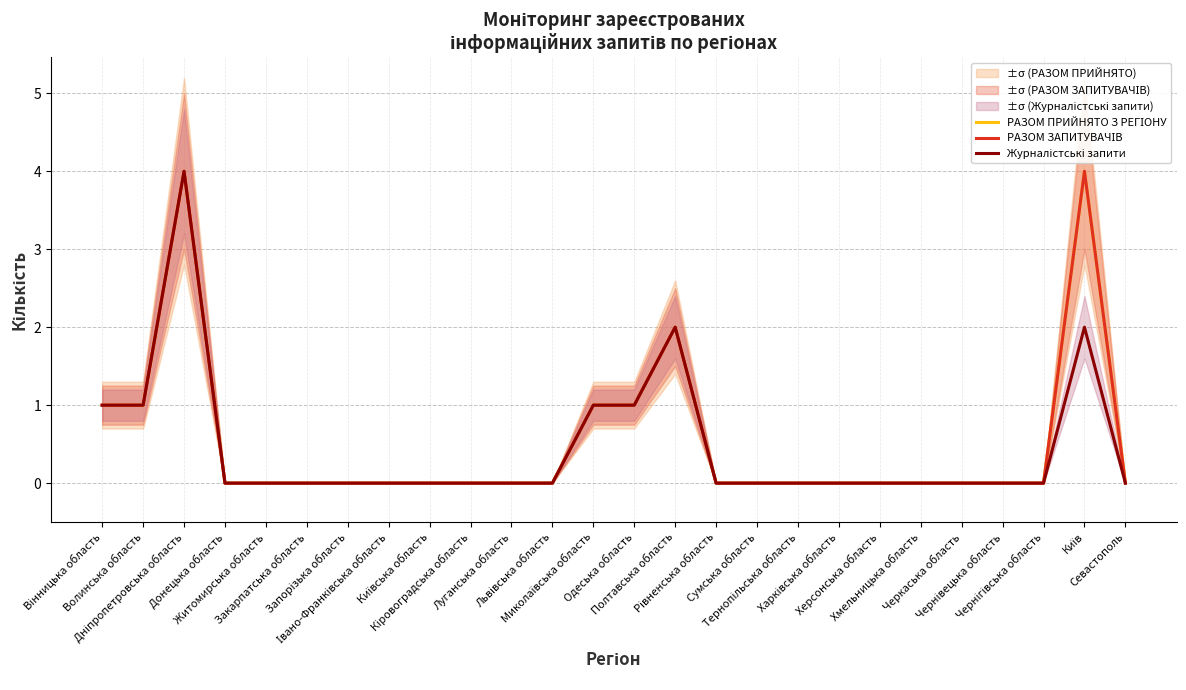

The Журналістські запити series shows 0 at Житомирська область. True or false?

True